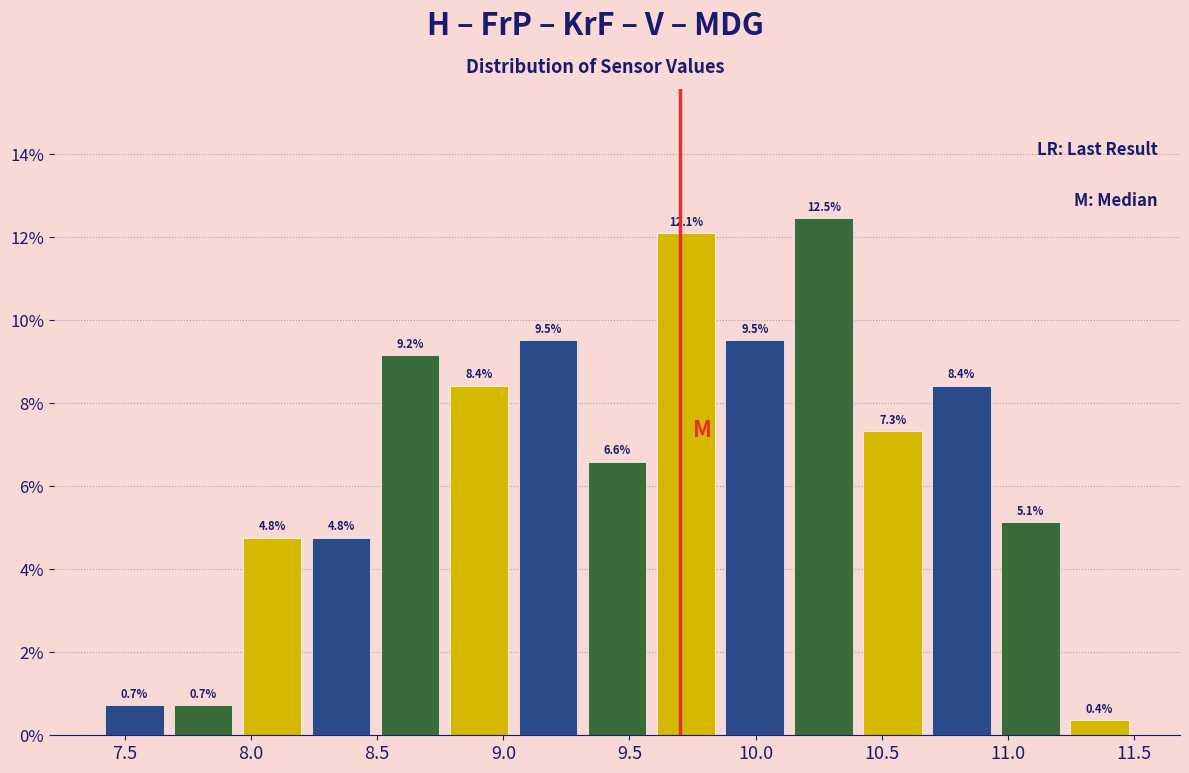

Reading left to right, list every bar in this chart as the range it spans on the x-axis followed by its height. The bar edges are not printed on the chart, so give them approximately, as read against the axis.

7.40 to 7.65: 0.7
7.65 to 7.95: 0.7
7.95 to 8.20: 4.8
8.20 to 8.50: 4.8
8.50 to 8.75: 9.2
8.75 to 9.05: 8.4
9.05 to 9.30: 9.5
9.30 to 9.60: 6.6
9.60 to 9.85: 12.1
9.85 to 10.15: 9.5
10.15 to 10.40: 12.5
10.40 to 10.70: 7.3
10.70 to 10.95: 8.4
10.95 to 11.25: 5.1
11.25 to 11.50: 0.4